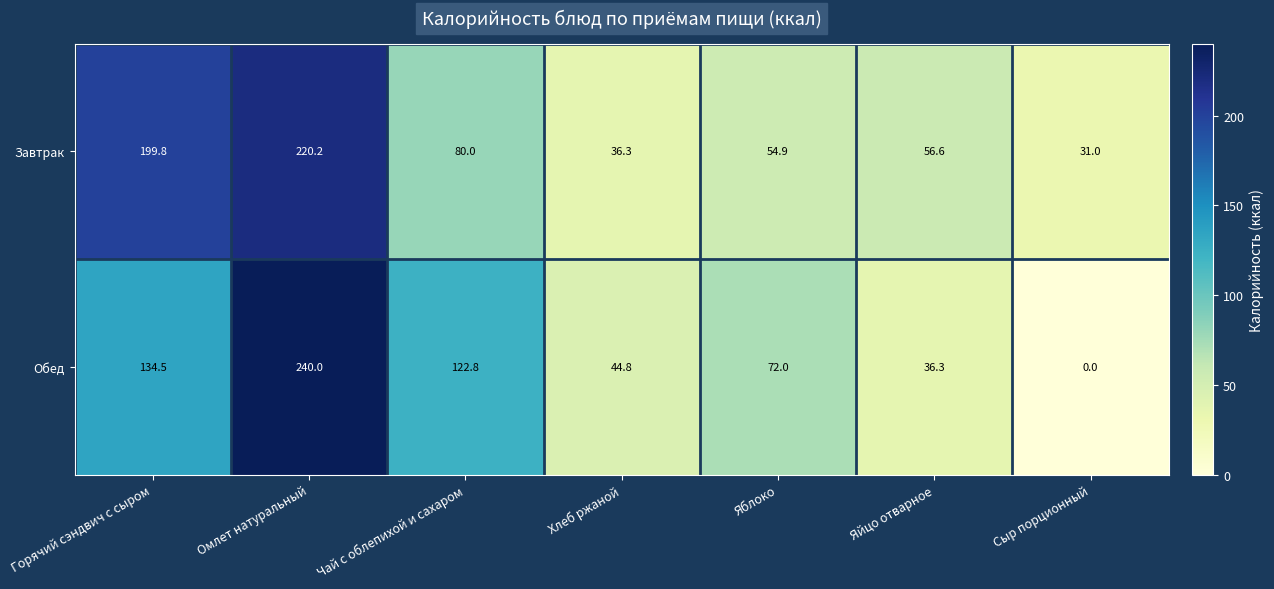

What is the sum of all Завтрак values?

678.8